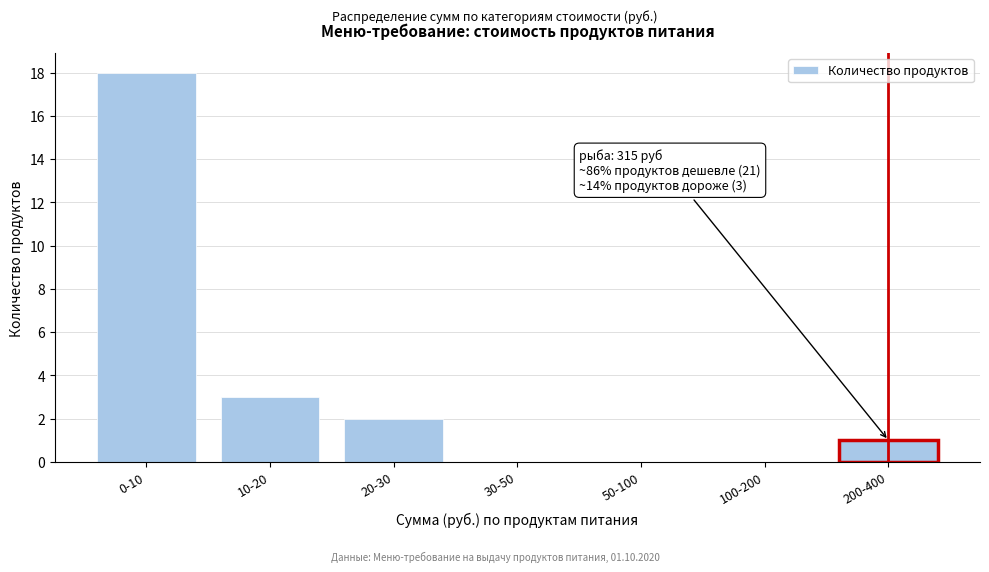

Reading left to right, extract all data points from this chart.

0-10=18	10-20=3	20-30=2	30-50=0	50-100=0	100-200=0	200-400=1